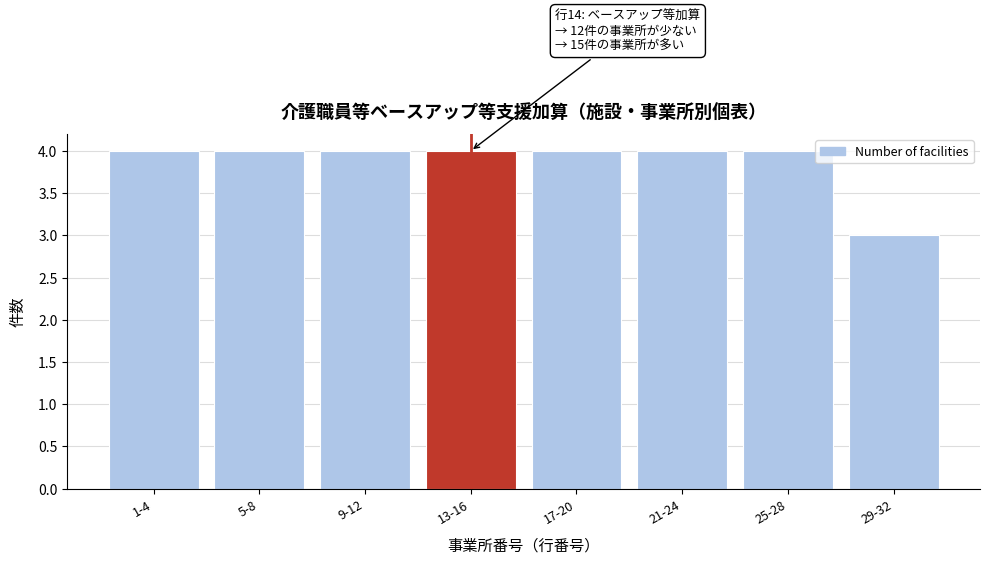

Reading right to left, extract all data points from this chart.

3	4	4	4	4	4	4	4